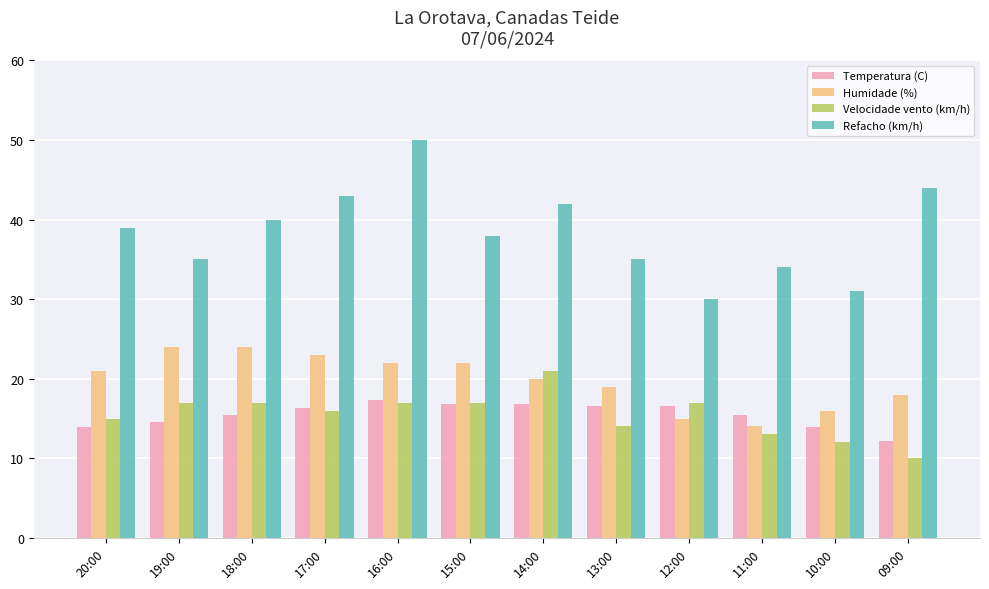

Count the number of data series in this chart.

4